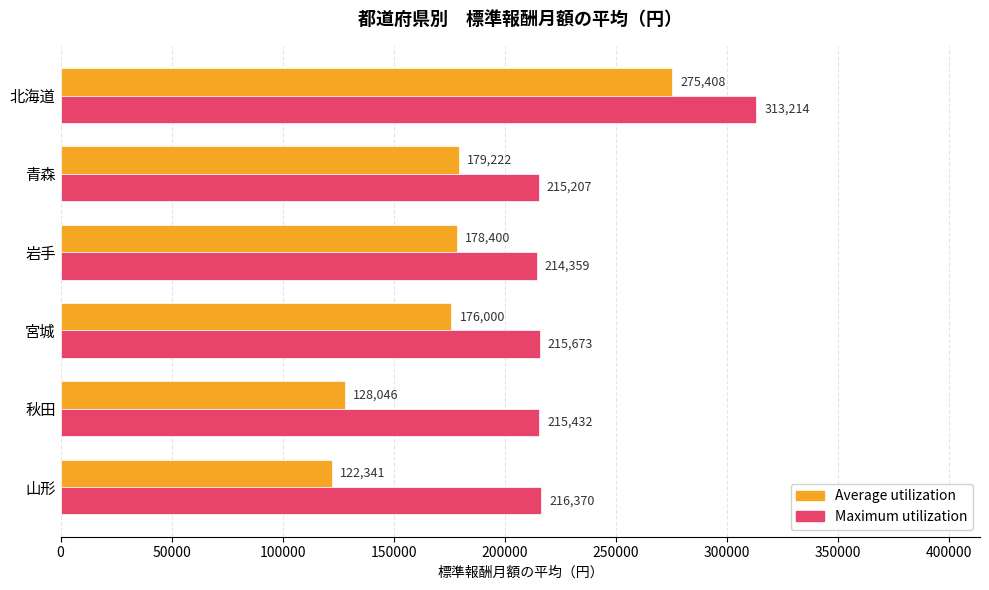

What is the difference between the highest and lowest values at 宮城?

39673